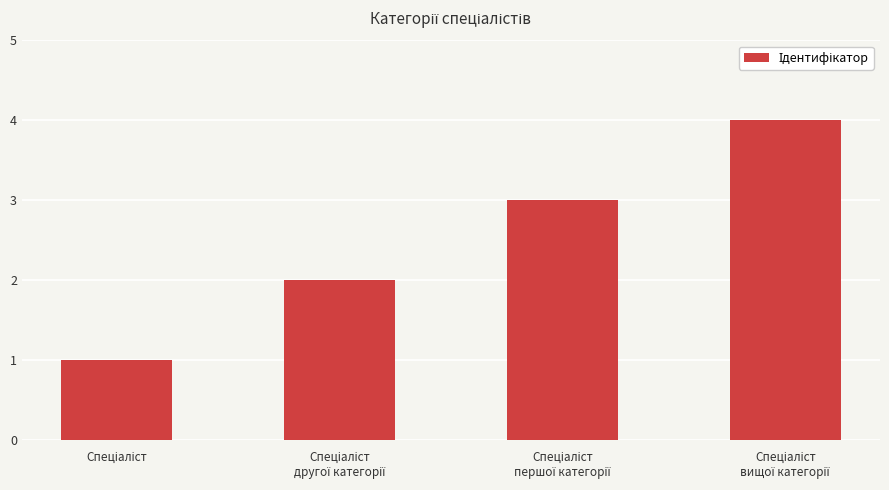

What is the maximum value shown in the chart?

4